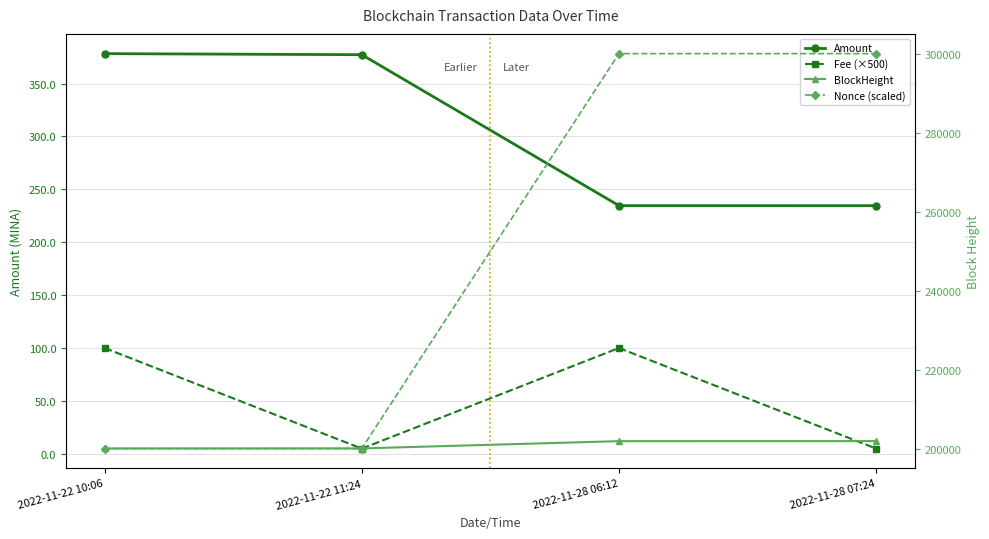

What is the value of the BlockHeight point at the 4th from the left?

201901.0